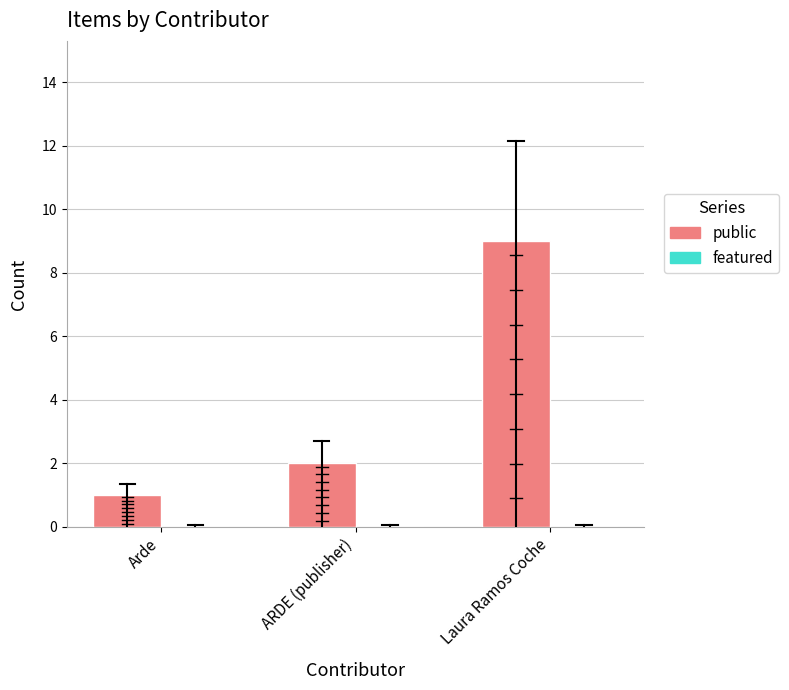

Count the number of data series in this chart.

1